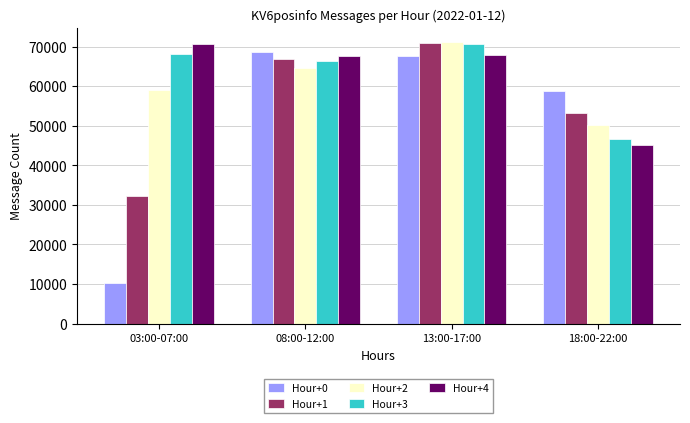

What is the highest value of the Hour+2 series?

71168